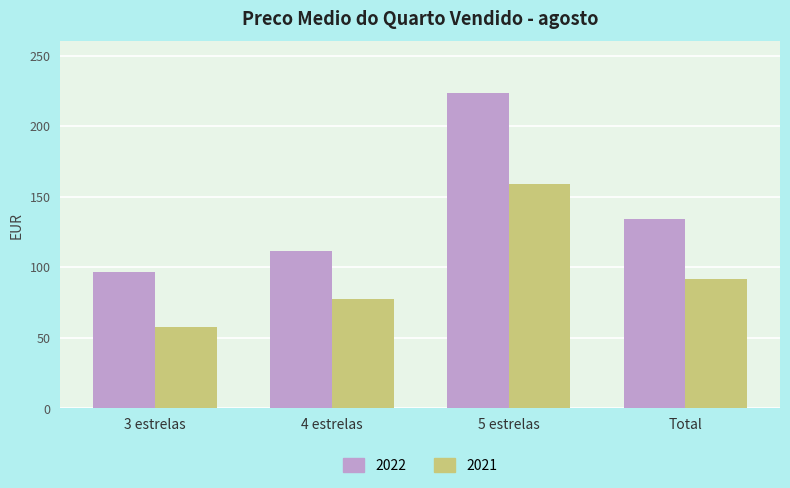

What is the sum of the 2022 values at 4 estrelas and Total?

245.9